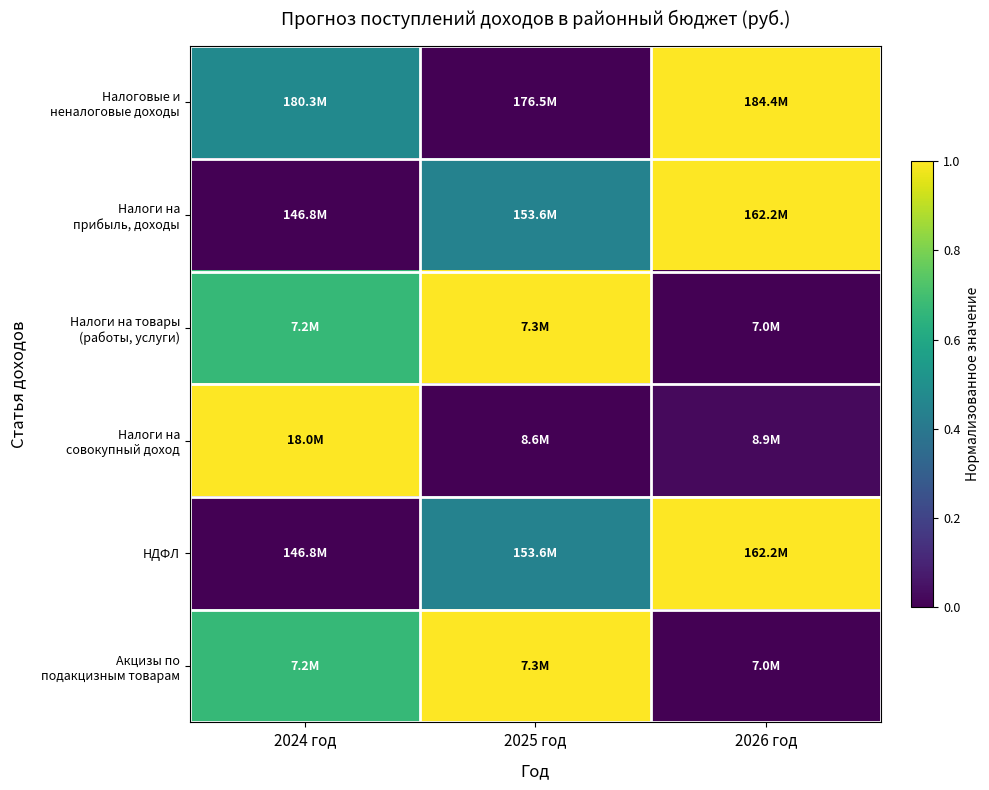

How many data points does each series have?

3